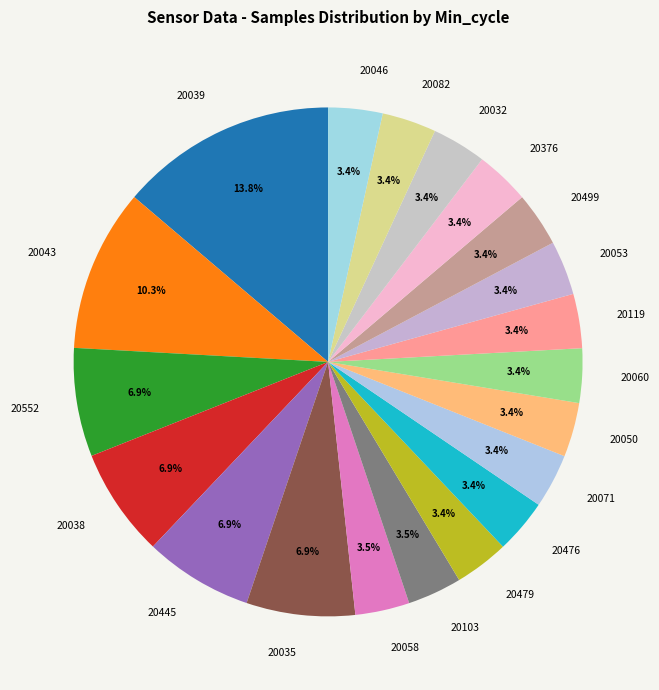

What is the ratio of the value at 20479 to the value at 20499?

1.0